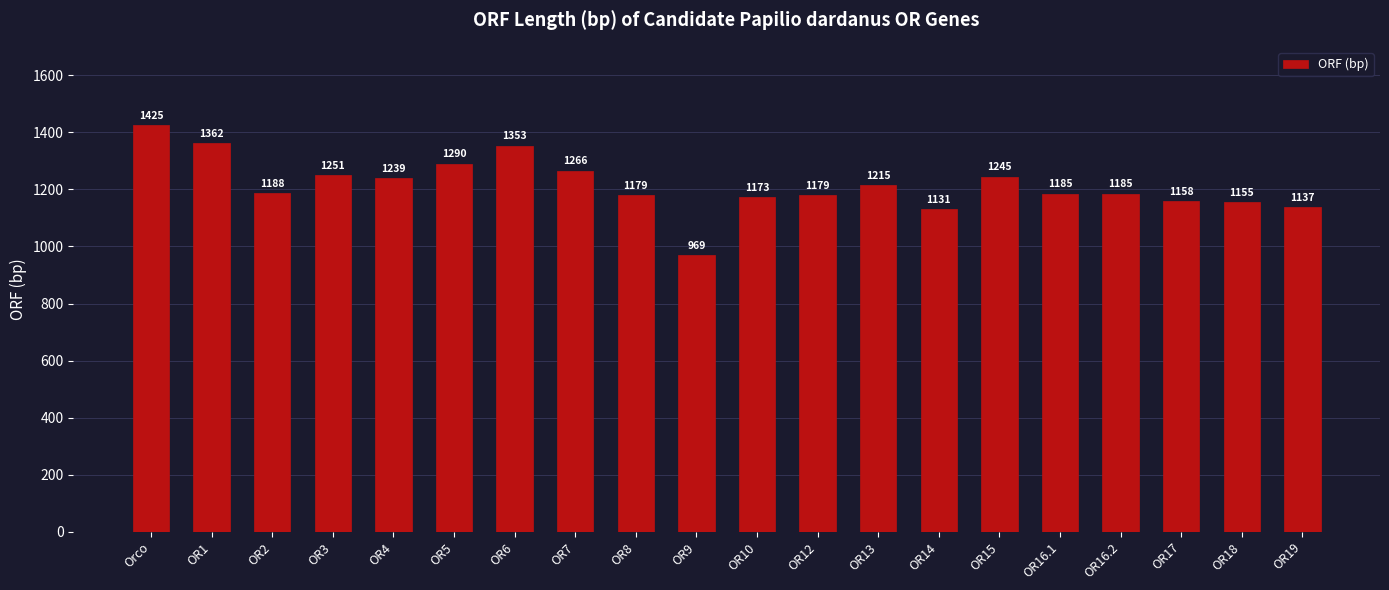

Between OR10 and OR19, which is larger?

OR10